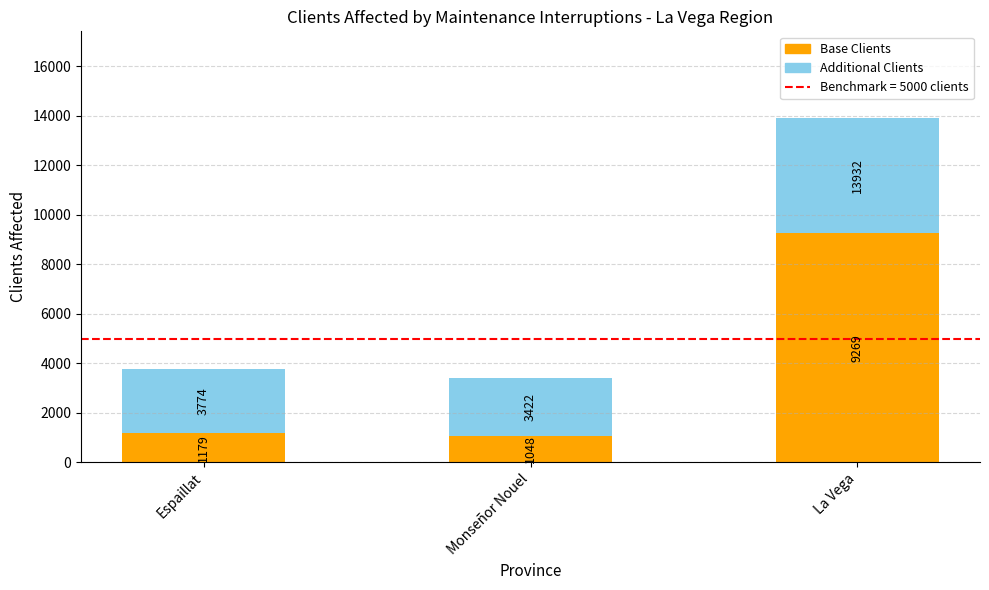

Is it true that Base Clients equals 14677 at La Vega?

False